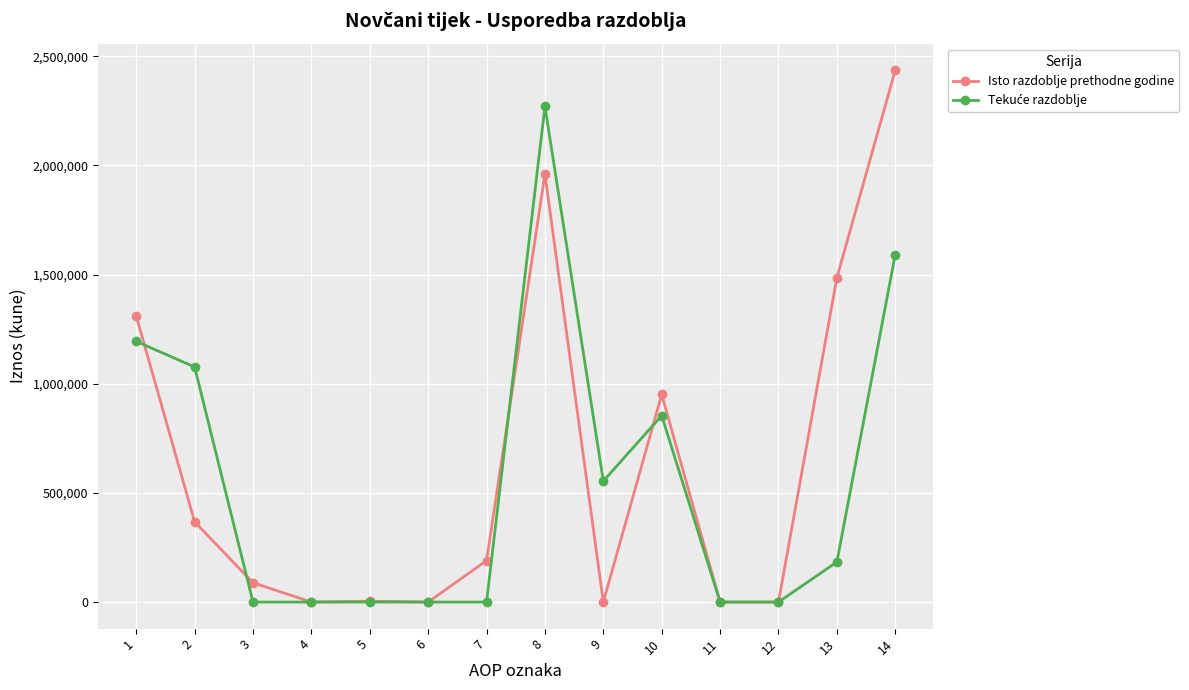

What is the highest value of the Isto razdoblje prethodne godine series?

2435625